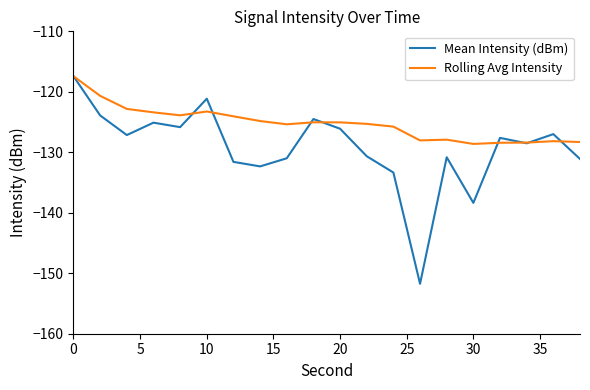

Which series has the largest total across all categories?

Rolling Avg Intensity